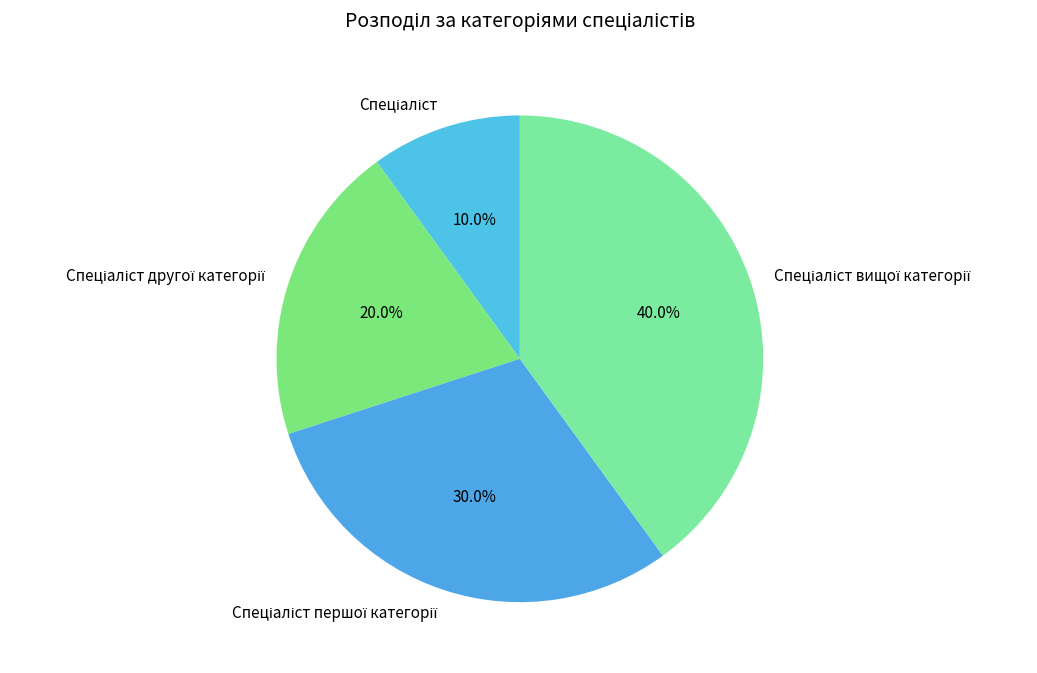

Is there a majority slice in this chart?

No